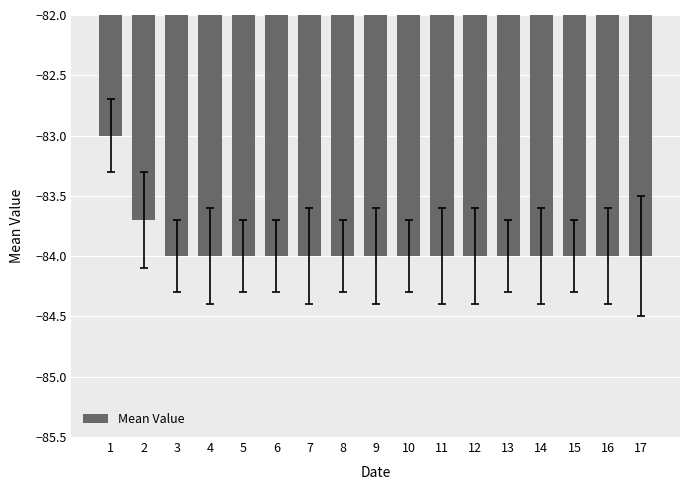

The chart shows a value of -84.0 at 7. True or false?

True